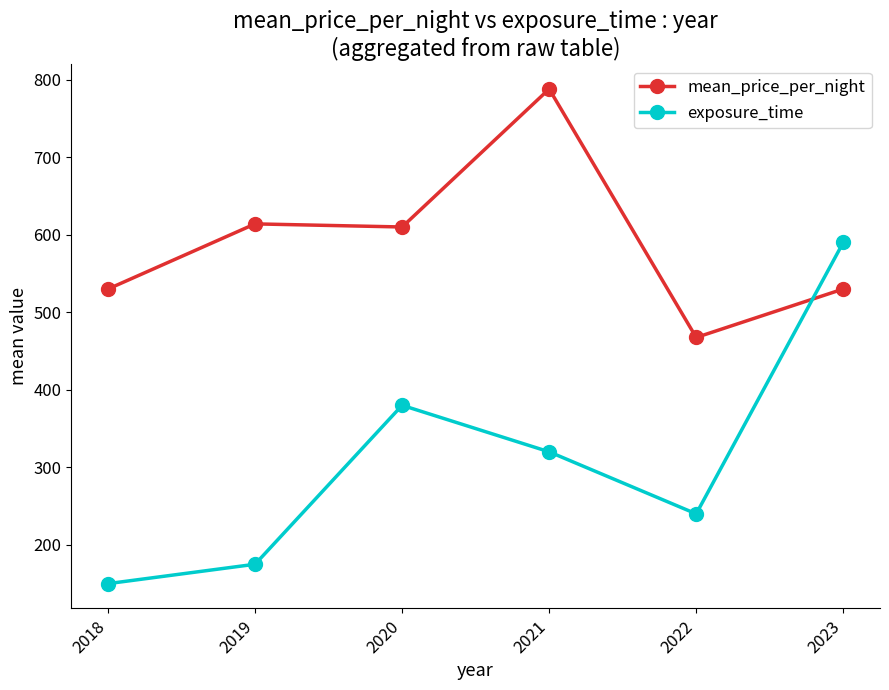

What is the minimum value shown in the chart?

150.0